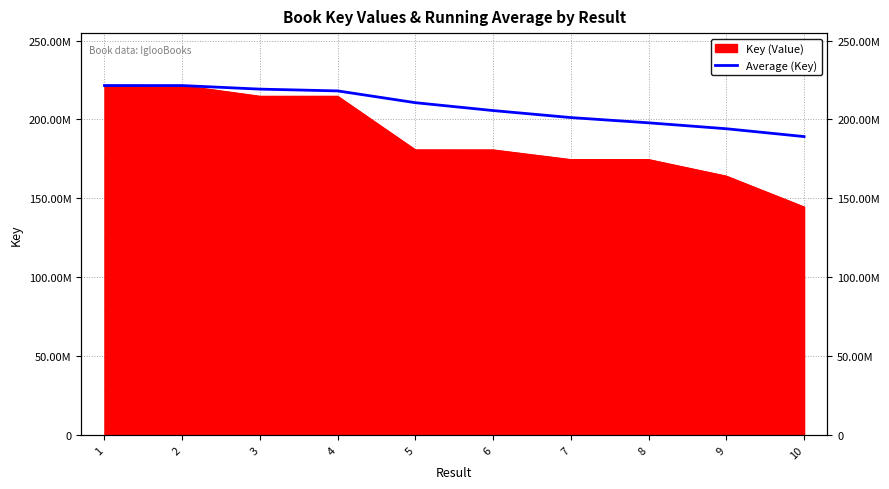

What is the change in value from 4 to 6?

-12460511.0